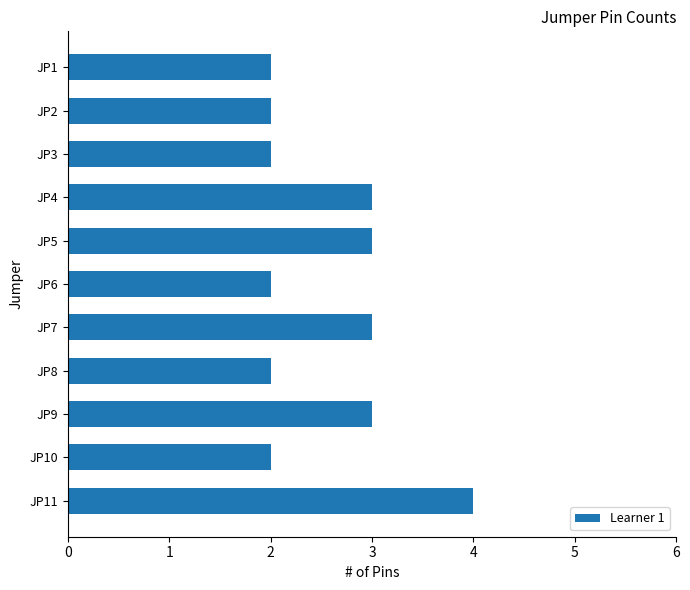

What is the maximum value shown in the chart?

4